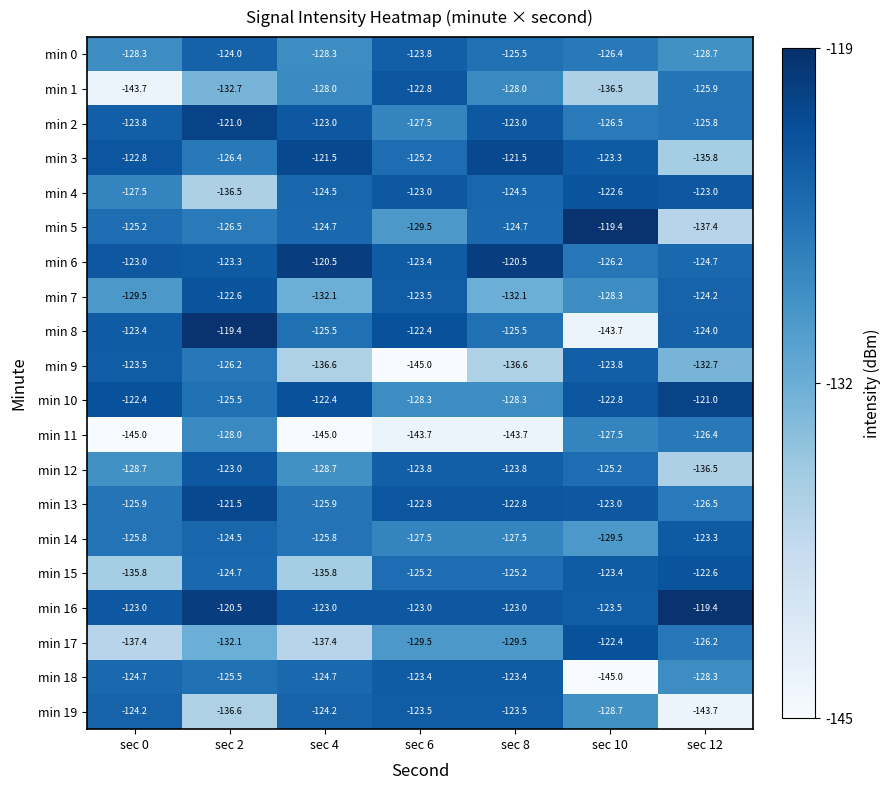

The value of min 4 at sec 4 is -124.5. True or false?

True